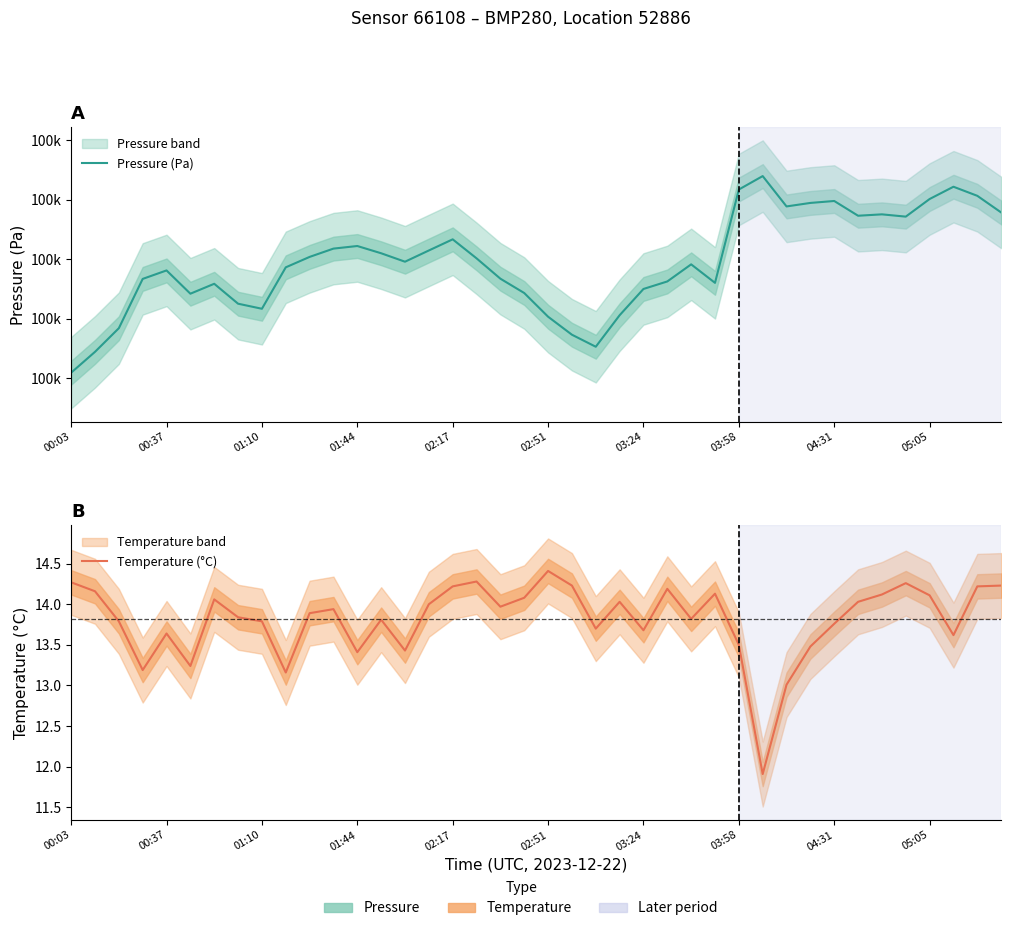

True or false: Pressure (Pa) and Temperature (°C) cross at least once.

False